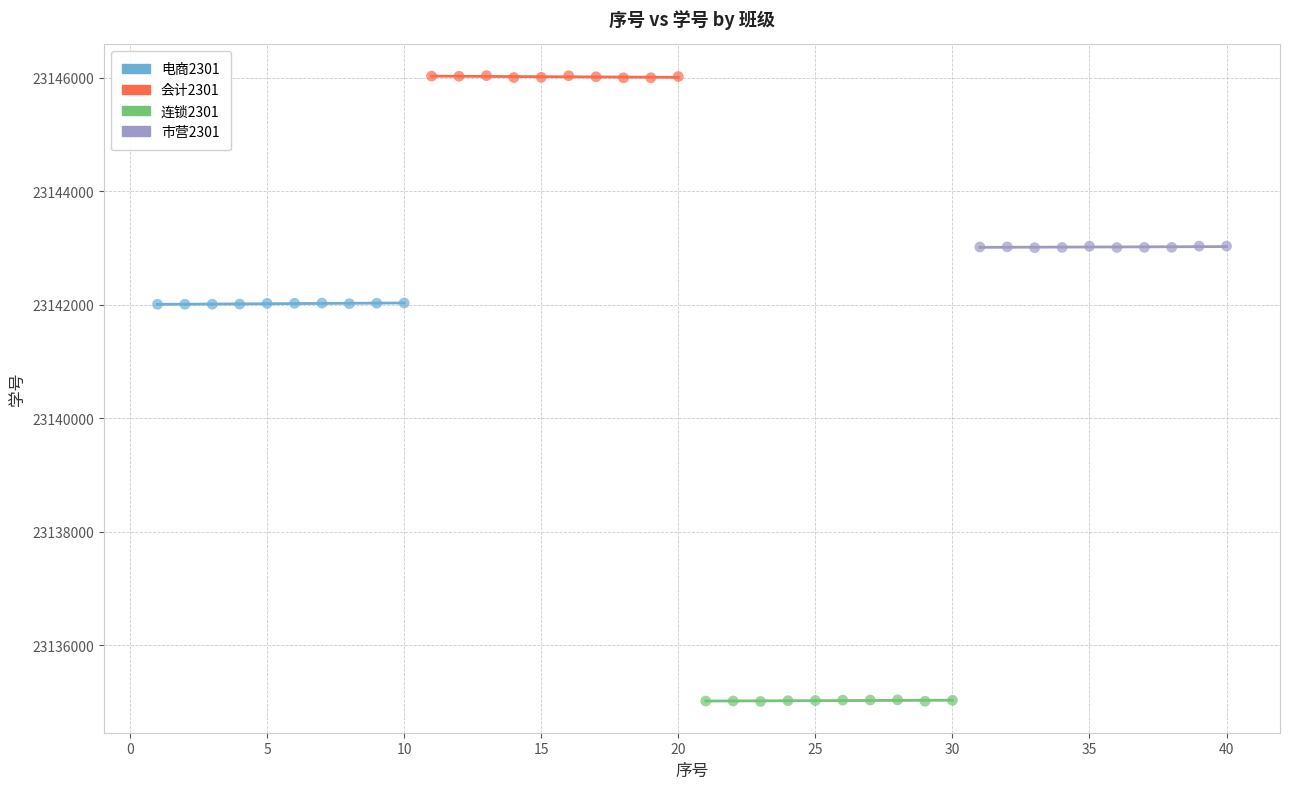

Which series contains the lowest Y value?

连锁2301